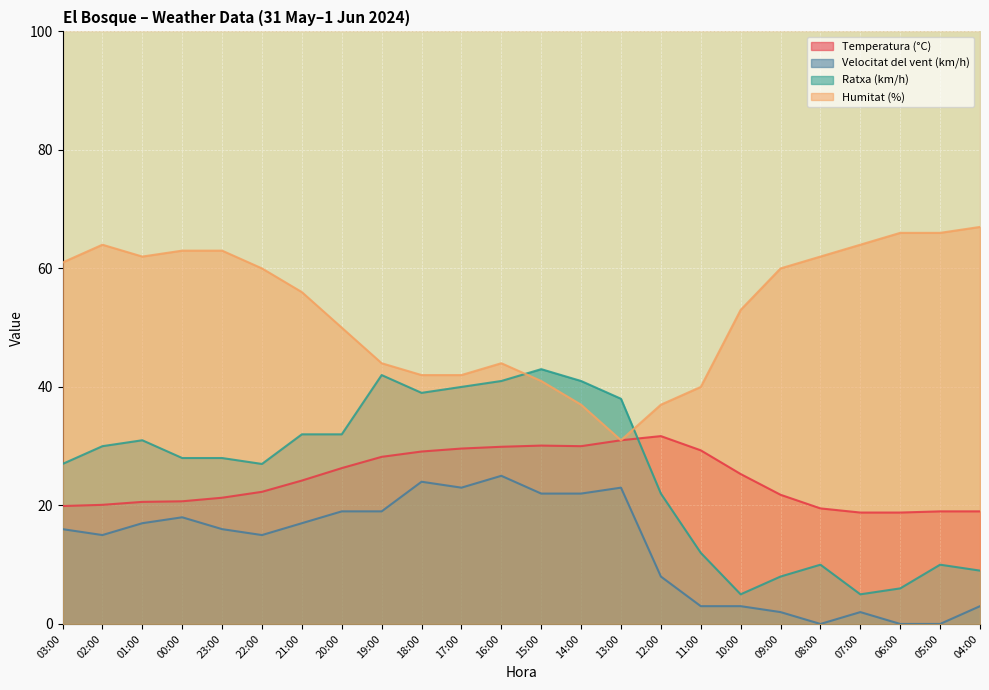

Which category has the highest value in the Ratxa (km/h) series?

15:00